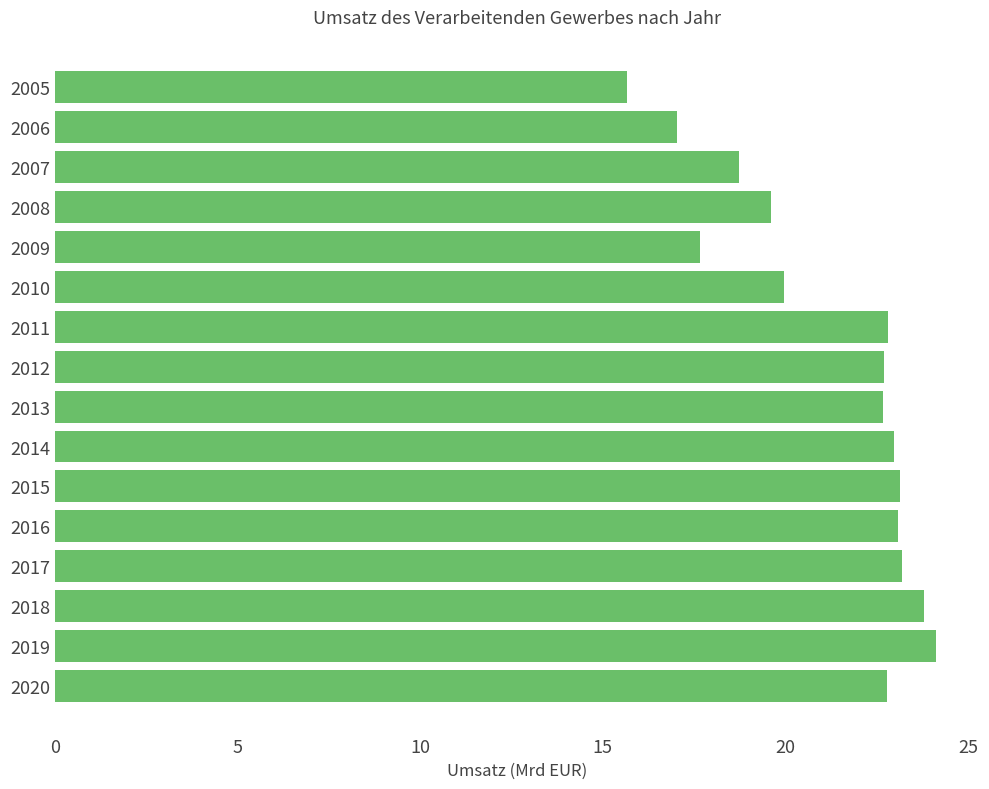

What is the sum of all values?

339.9